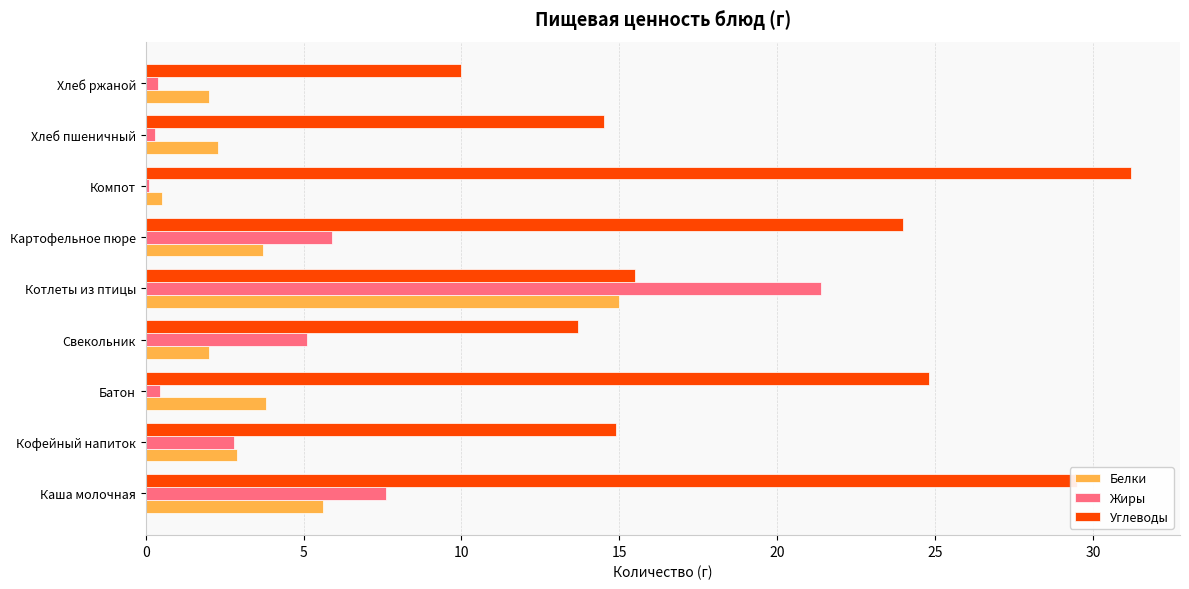

At which category is the sum across all series the highest?

Котлеты из птицы